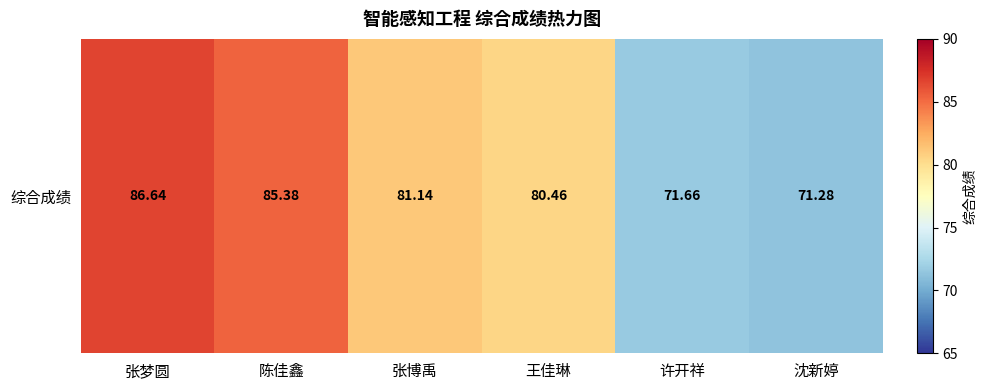

How many values exceed 81?

3